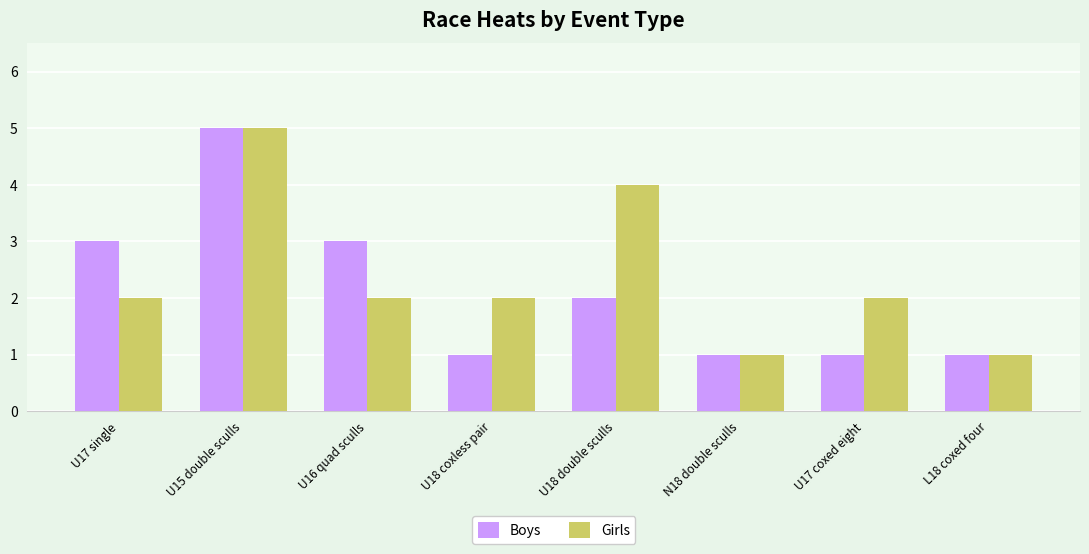

List the series in order of their overall mean, lowest first.

Boys, Girls